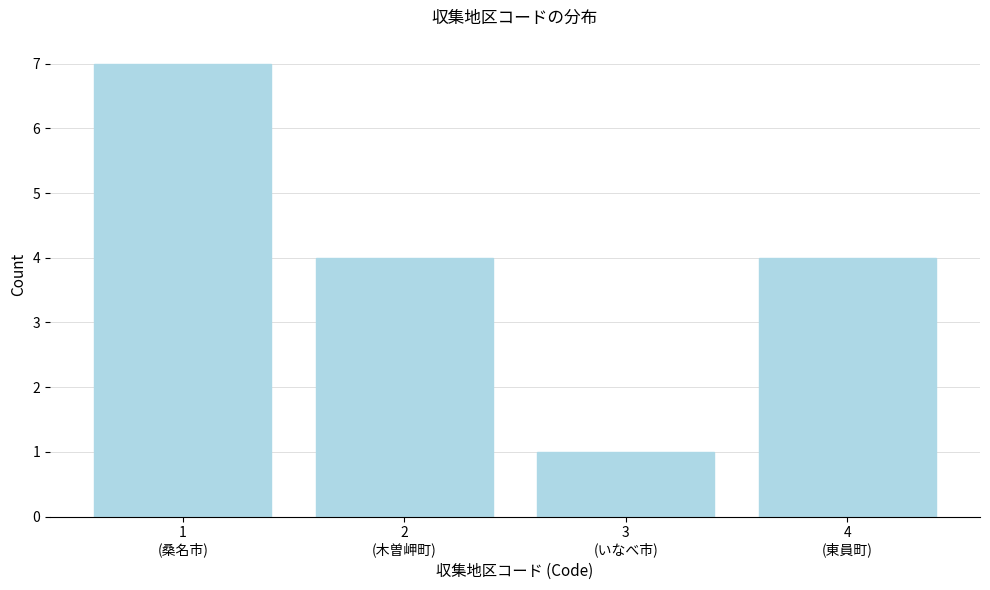

Reading left to right, extract all data points from this chart.

7	4	1	4